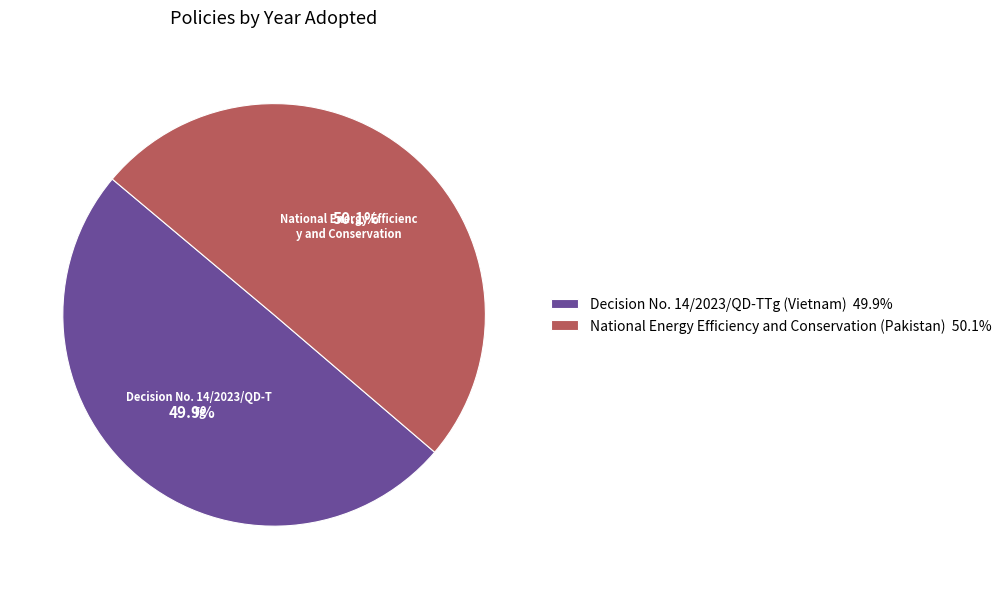

Approximately how many times larger is the value at National Energy Efficiency and Conservation (Pakistan) 50.1% compared to Decision No. 14/2023/QD-TTg (Vietnam) 49.9%?

1.0